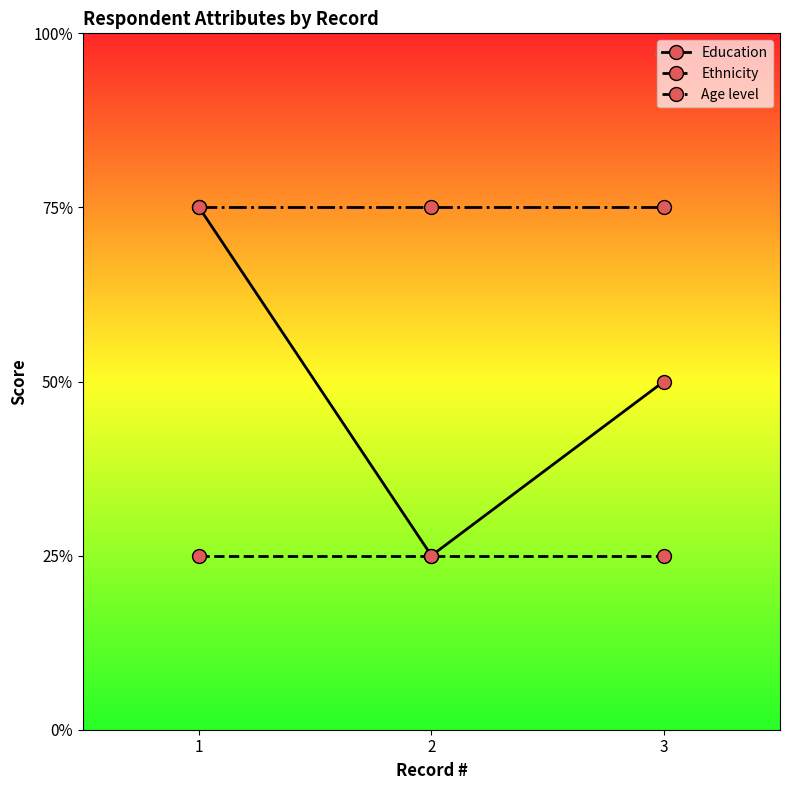

Rank the series by their maximum value, from lowest to highest.

Ethnicity, Education, Age level